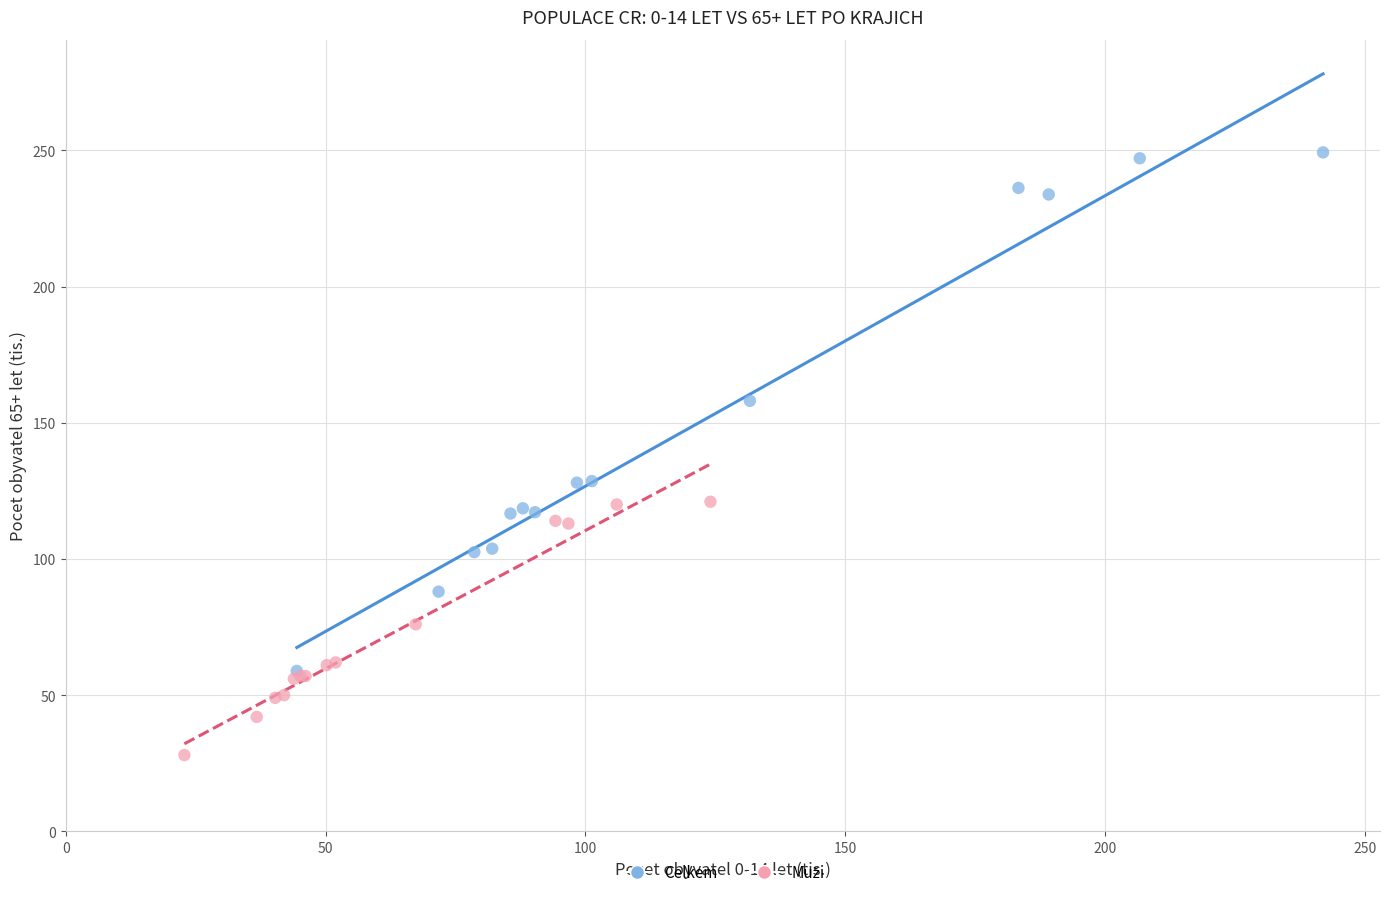

Which series reaches the maximum Y coordinate?

Celkem